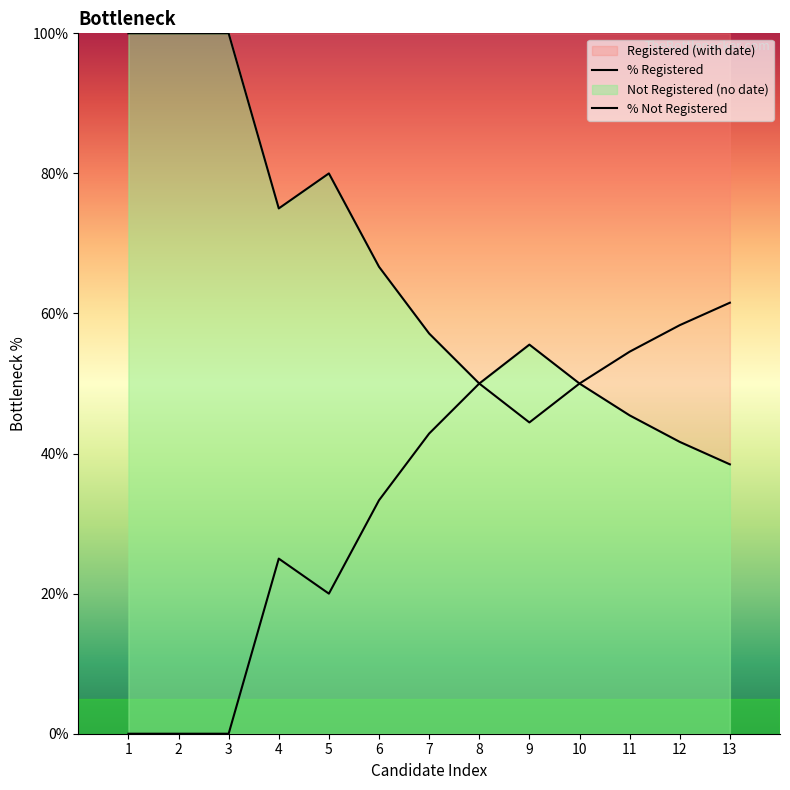

Is the value of % Not Registered at 5 greater than the value of % Registered at 2?

Yes